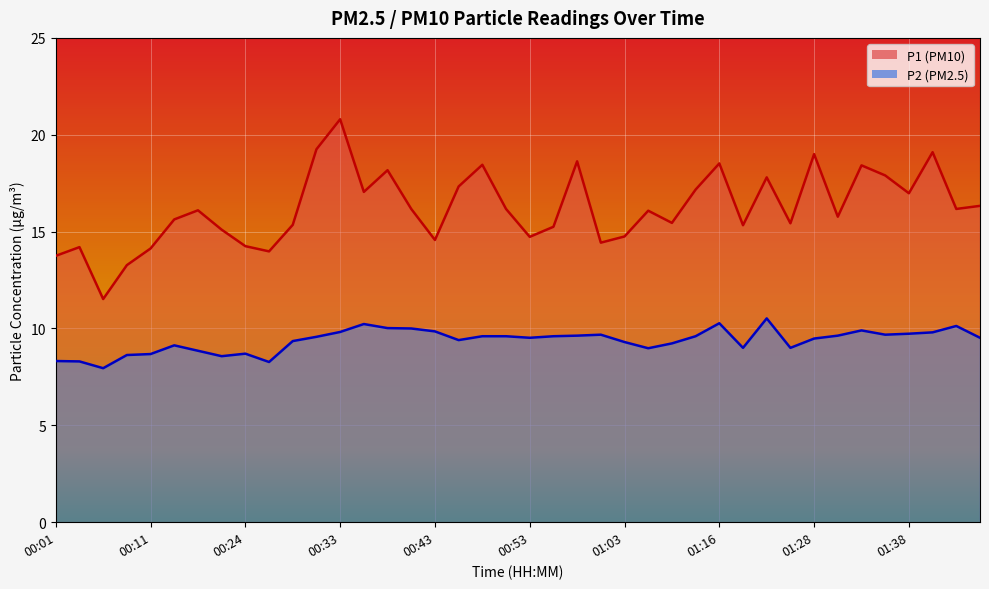

True or false: P1 has a value of 18.4 at 00:48.

True